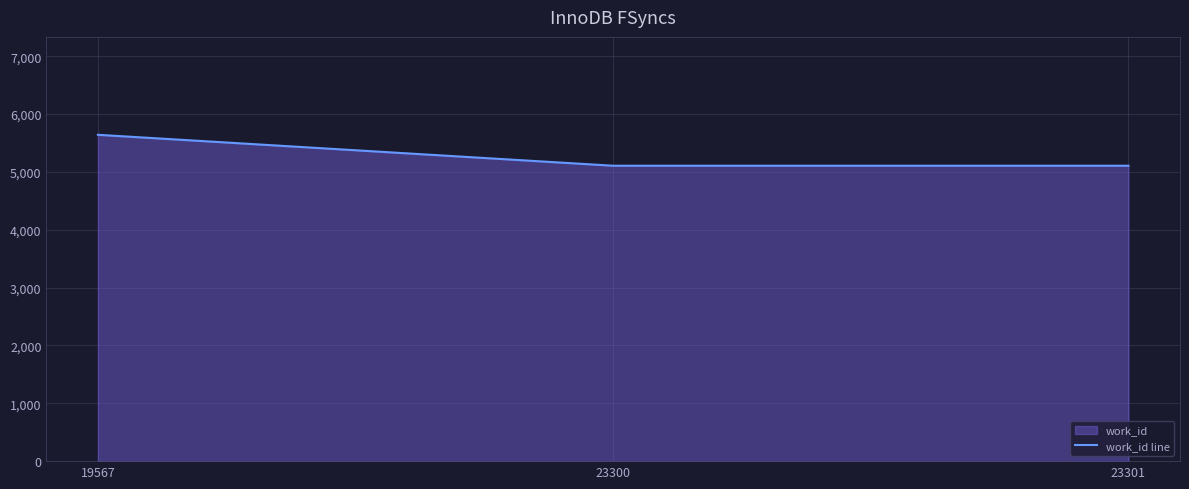

Read the value at 23300.

5107